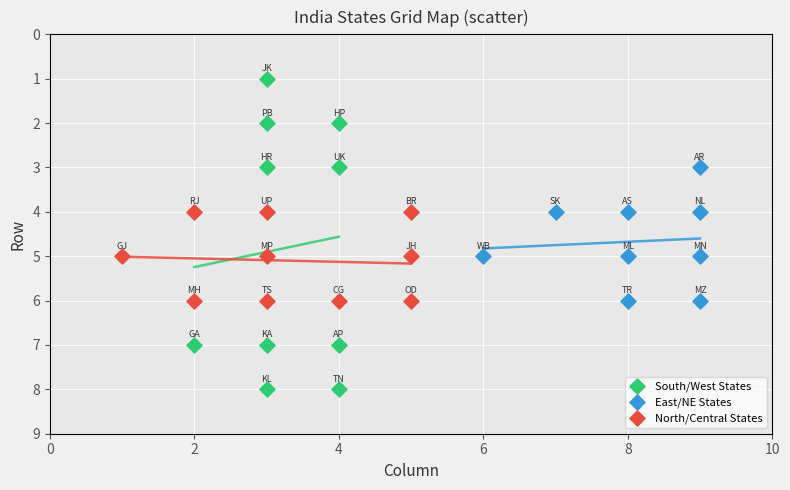

Which series contains the highest Y value?

South/West States